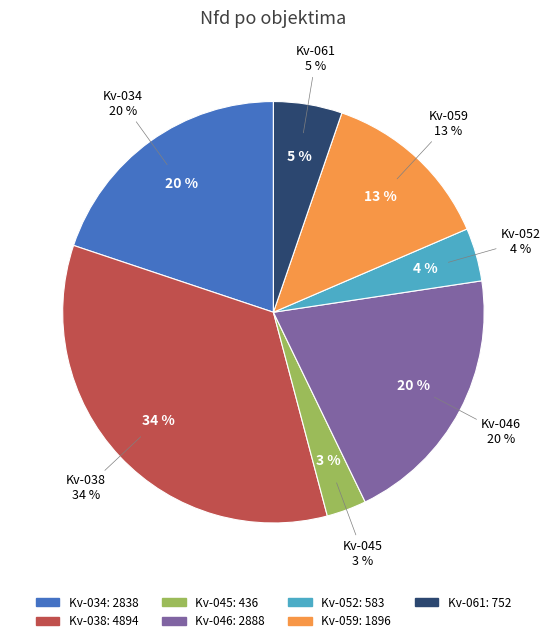

Does Kv-061 represent more than half of the total?

No